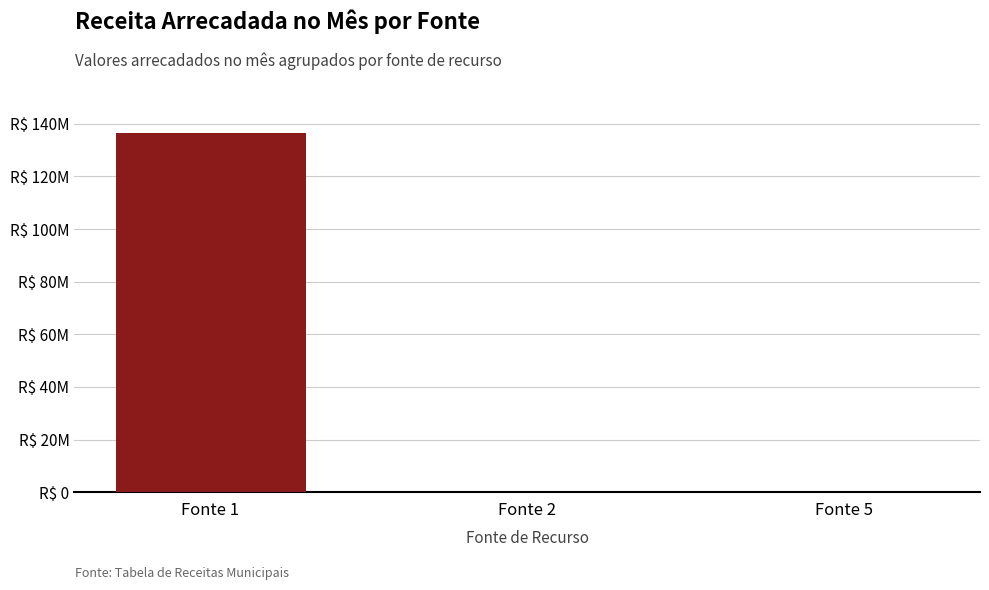

What is the maximum value shown in the chart?

136531361.4